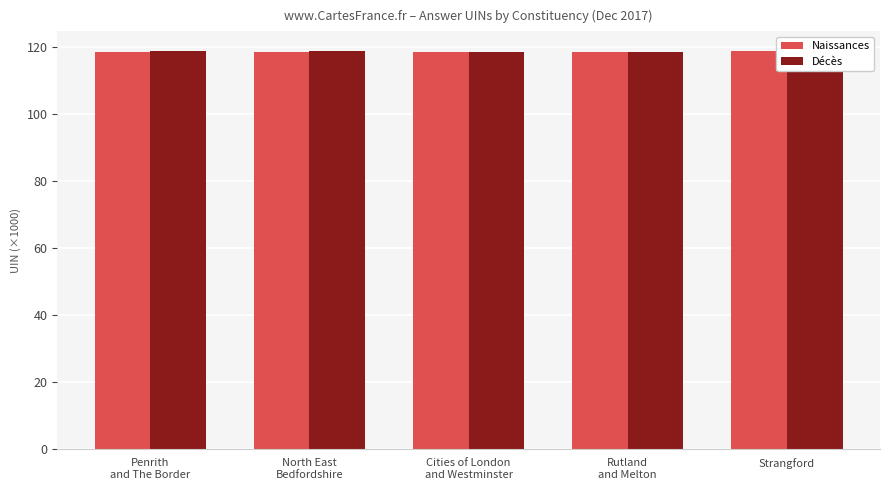

List the labels in order of Décès value, largest first.

North East
Bedfordshire, Penrith
and The Border, Cities of London
and Westminster, Rutland
and Melton, Strangford